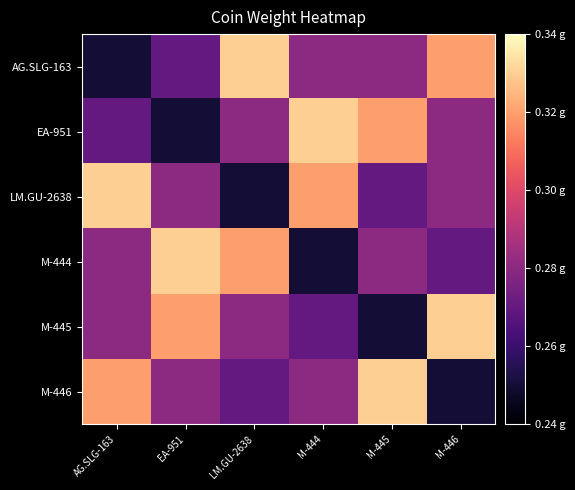

How many data points does each series have?

6